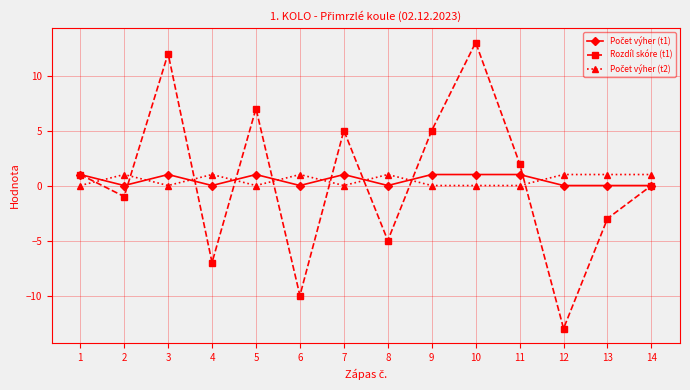

What is the value of the Rozdíl skóre (t1) point at the 11th from the left?

2